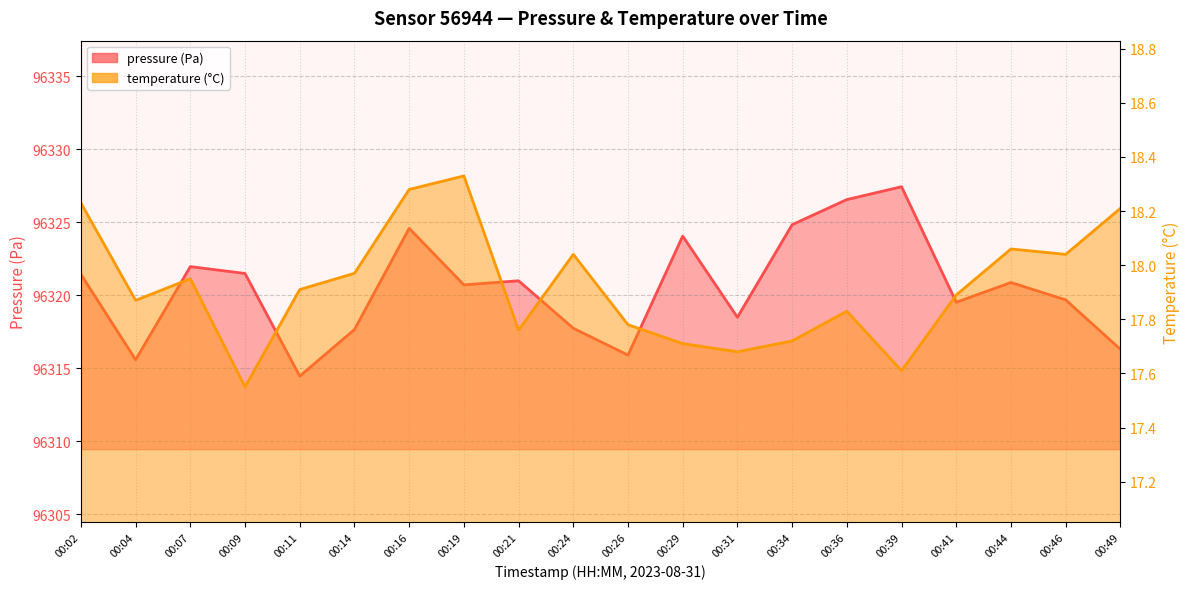

What is the smallest value displayed?

17.6